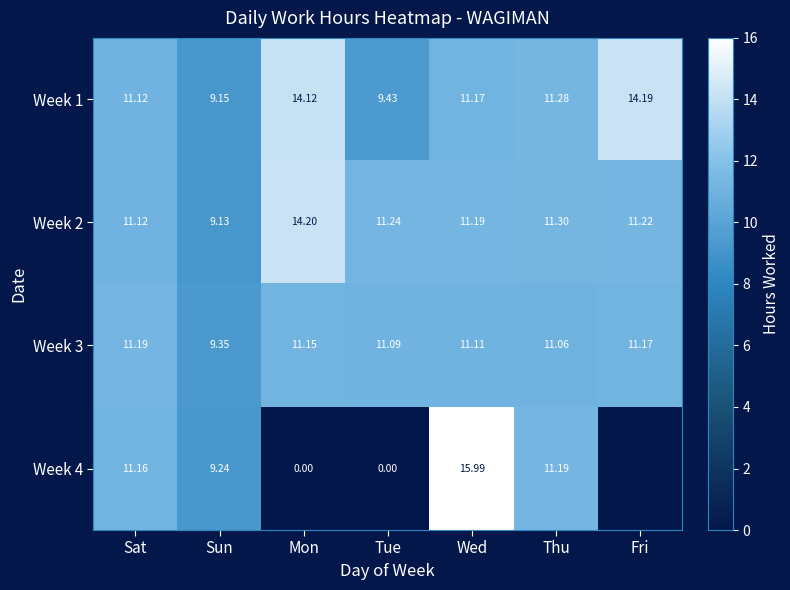

Between Mon and Wed, which series saw the biggest shift?

Week 4